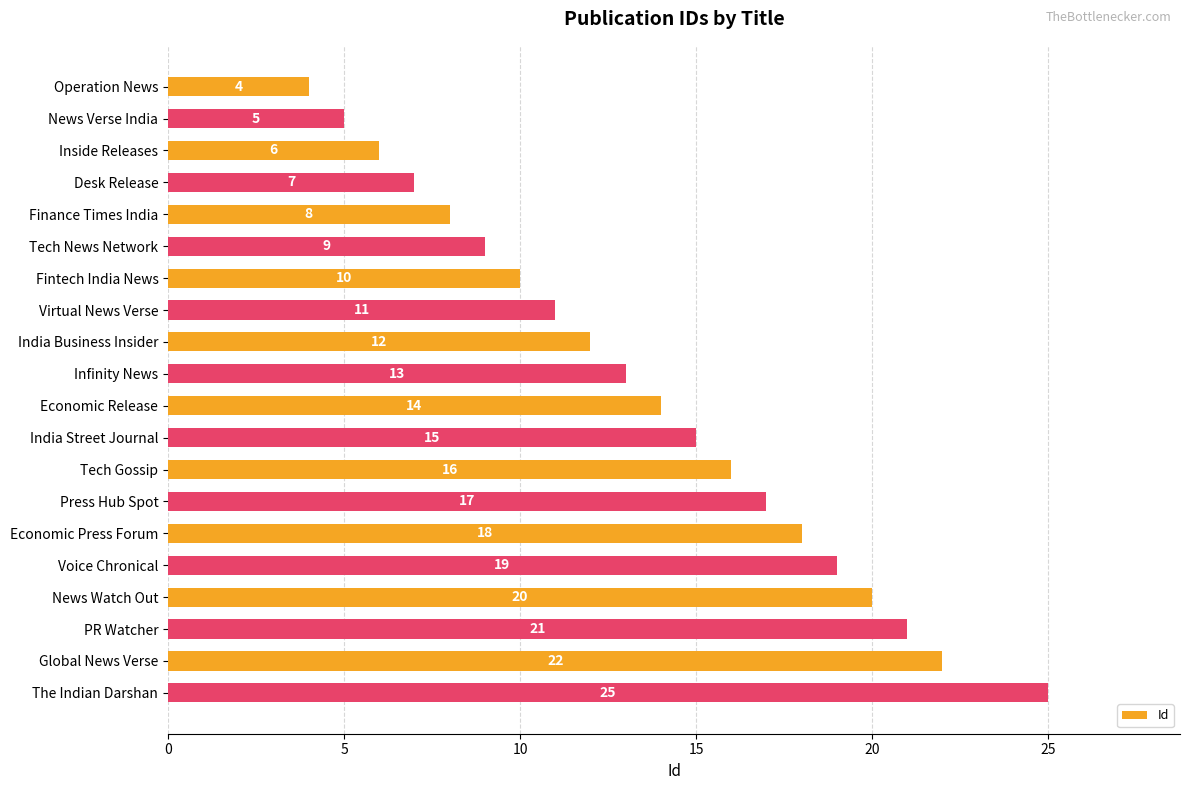

Is it true that the value at Tech News Network is 14?

False